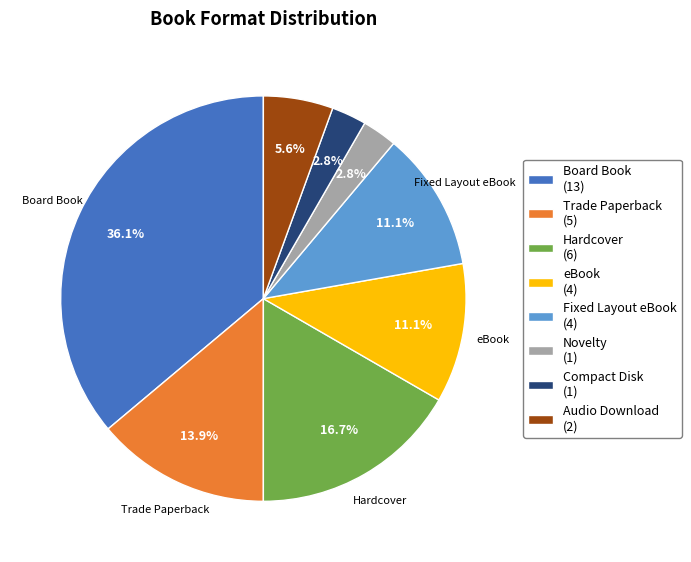

Count the number of slices in the pie.

8